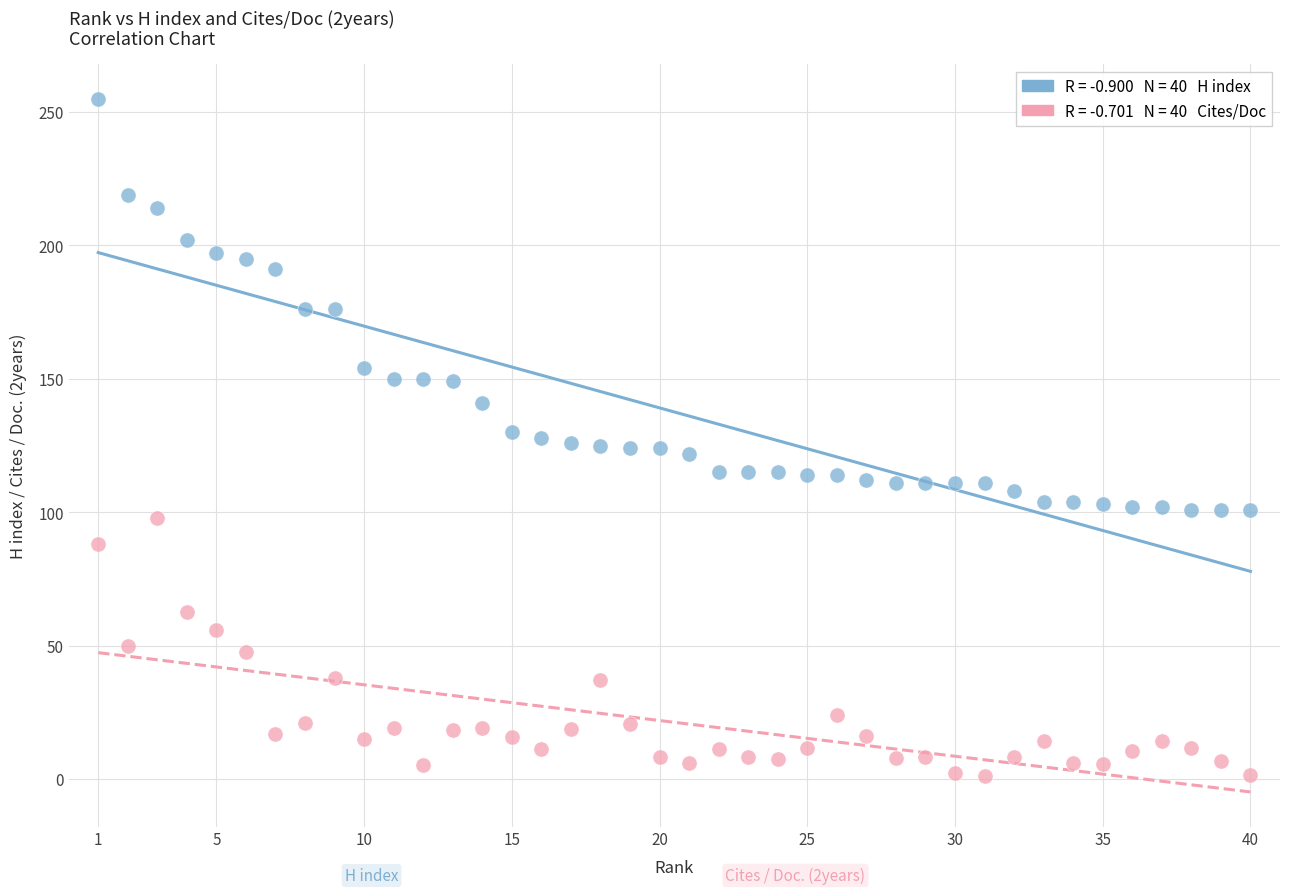

Across all data points, what is the range of Y values (max minus min)?

253.7